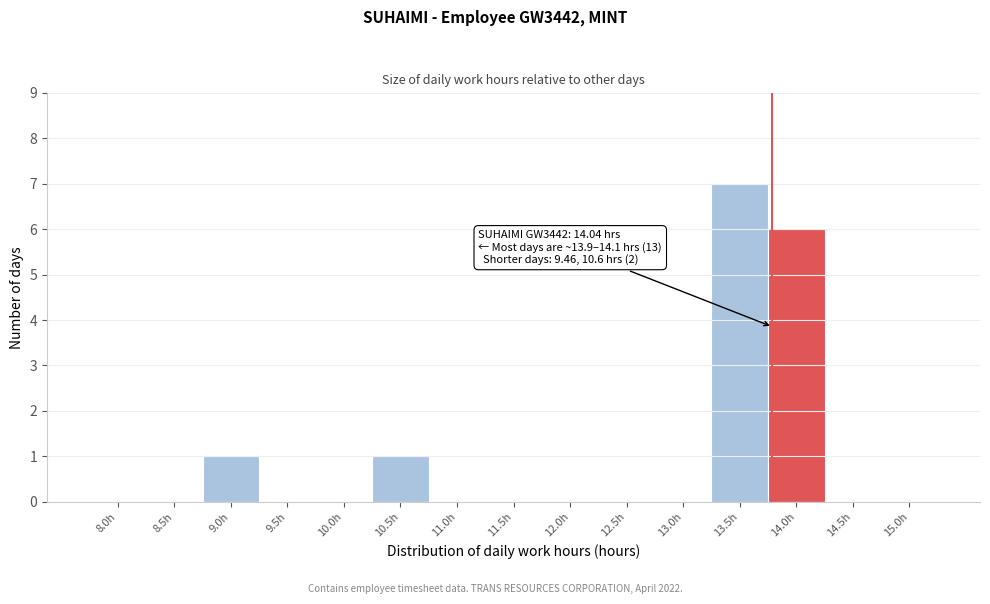

Reading left to right, list all the values displayed in this chart.

8.0h=0	8.5h=0	9.0h=1	9.5h=0	10.0h=0	10.5h=1	11.0h=0	11.5h=0	12.0h=0	12.5h=0	13.0h=0	13.5h=7	14.0h=6	14.5h=0	15.0h=0